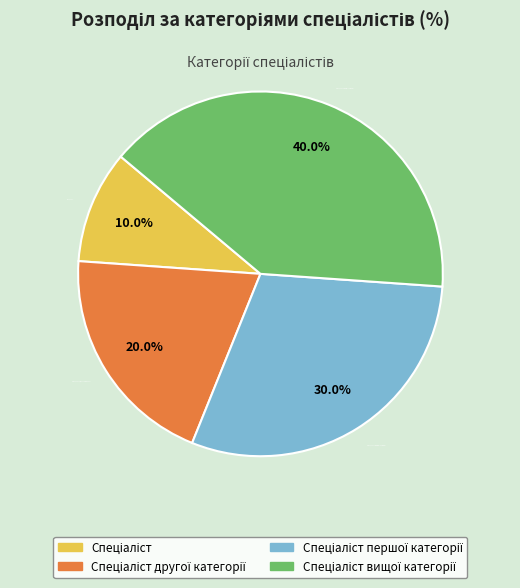

Is there a majority slice in this chart?

No